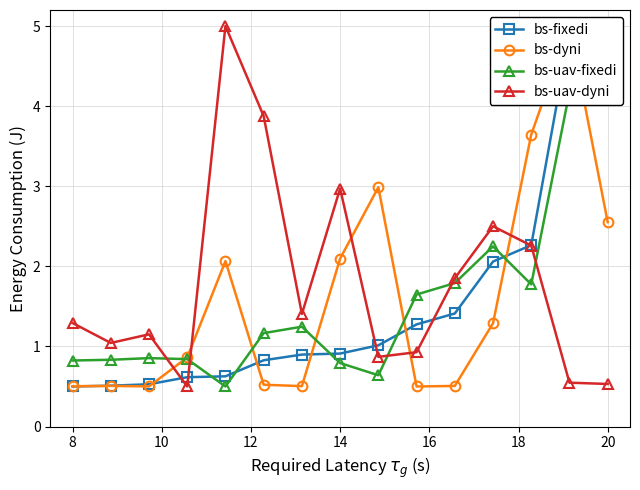

What is the highest value of the bs-uav-dyni series?

5.0